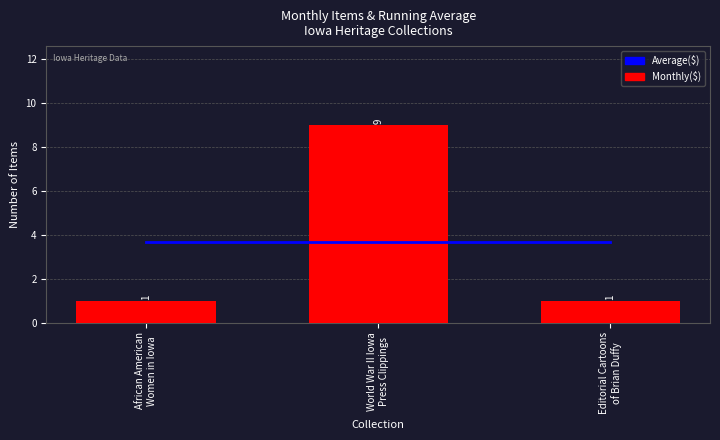

What is the greatest value displayed?

9.0